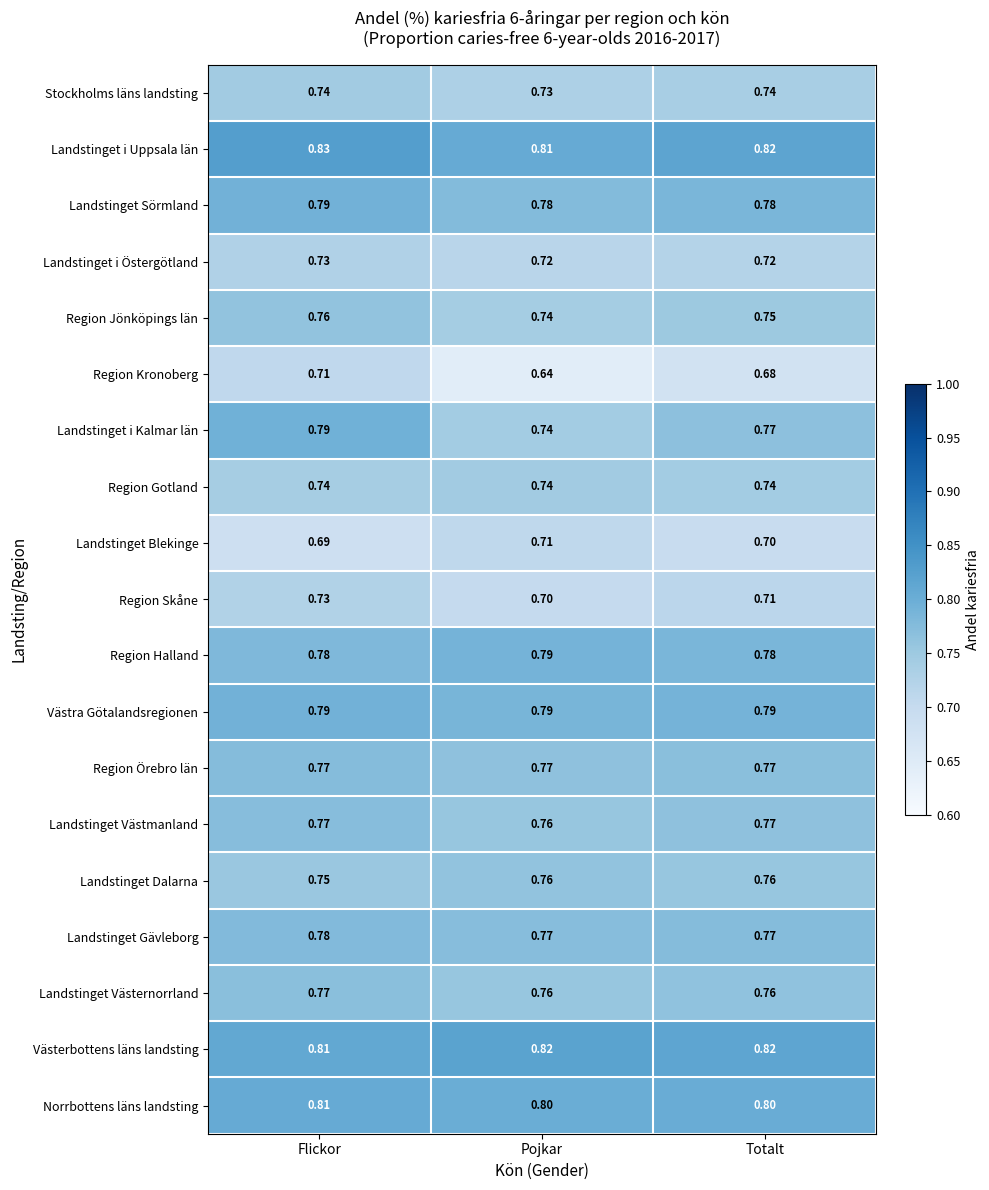

Which series changed the most between Flickor and Totalt?

Region Kronoberg